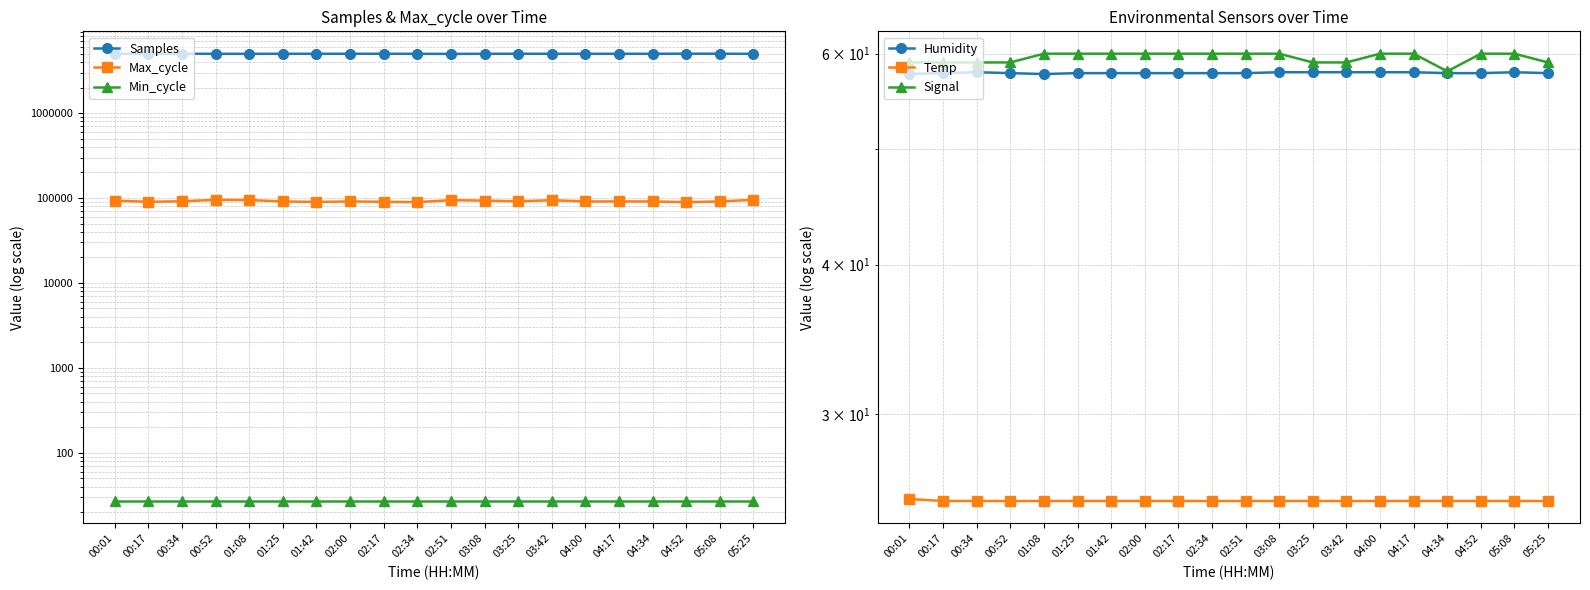

How many interior local peaks does the Samples series have?

5